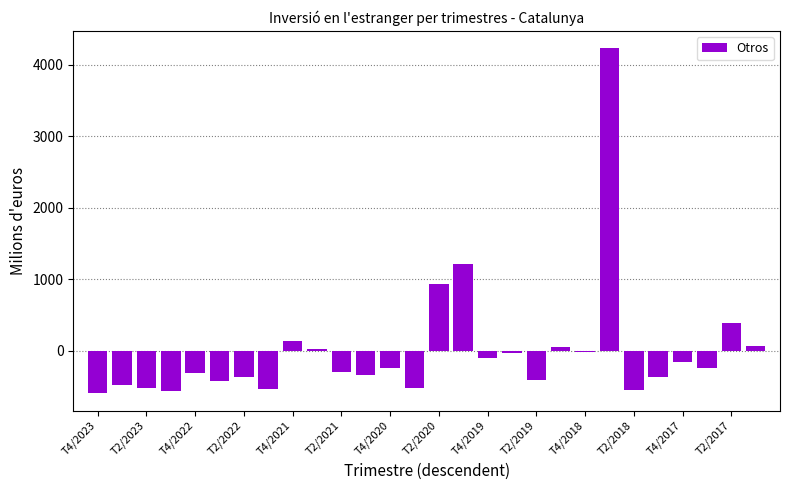

What is the maximum value shown in the chart?

4235.2